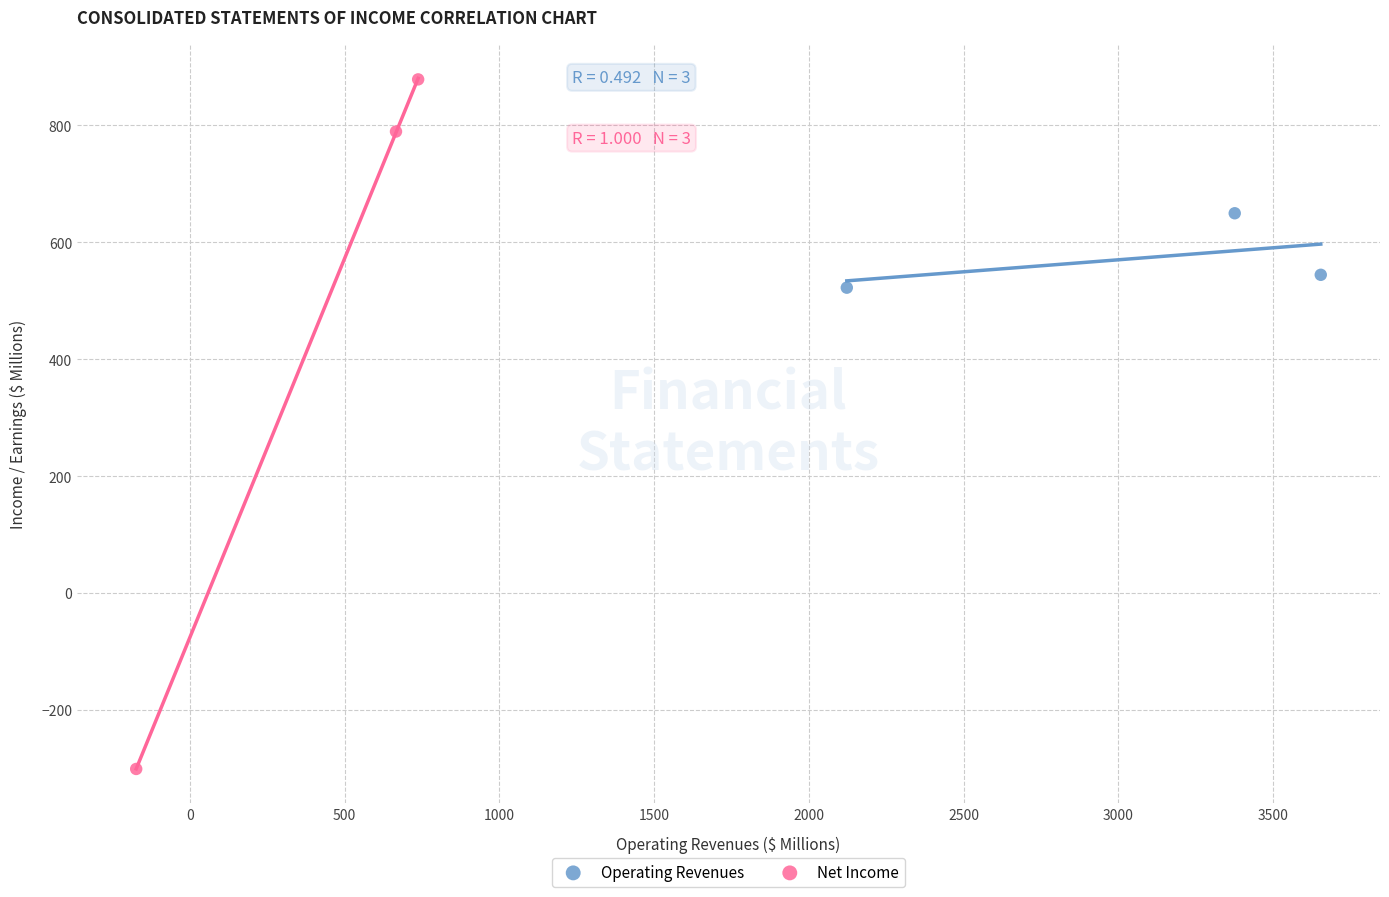

What are all the series names shown in the legend?

Operating Revenues, Net Income